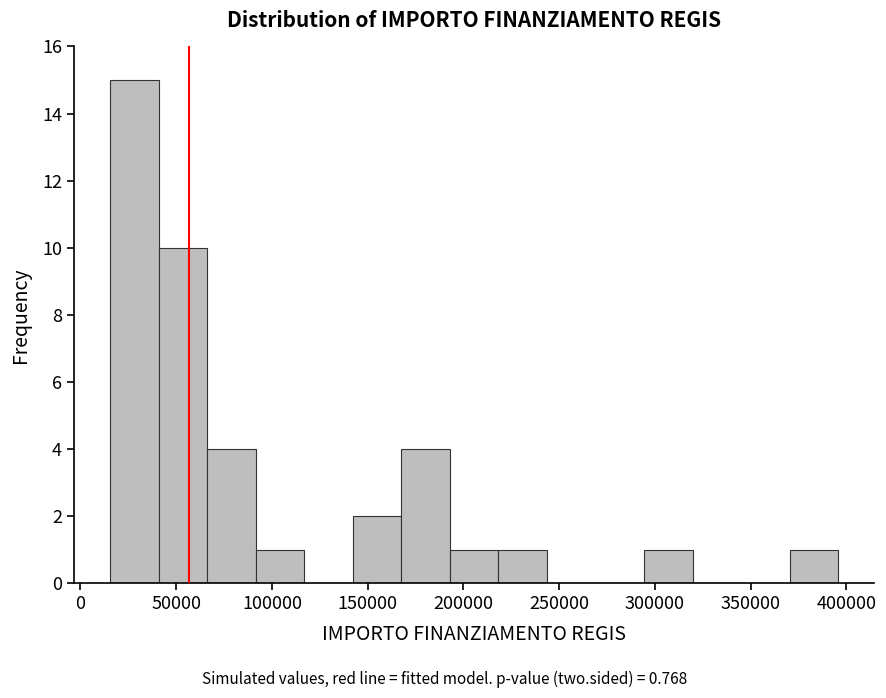

Over which range of the x-axis is the bar tallest?

15000 to 40000